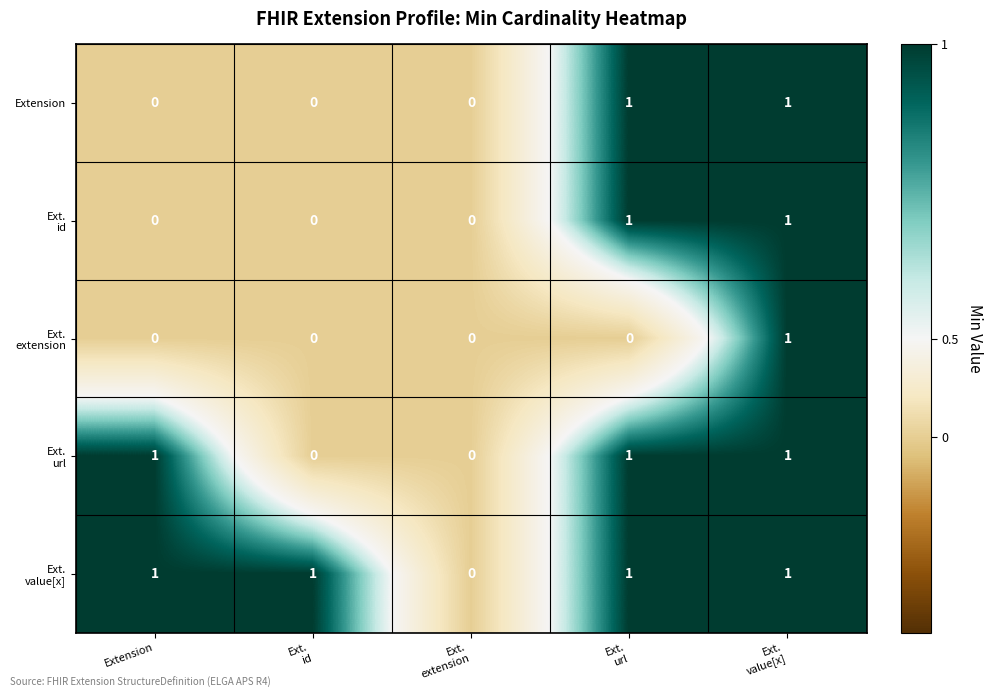

The Extension series shows 0 at Extension. True or false?

True